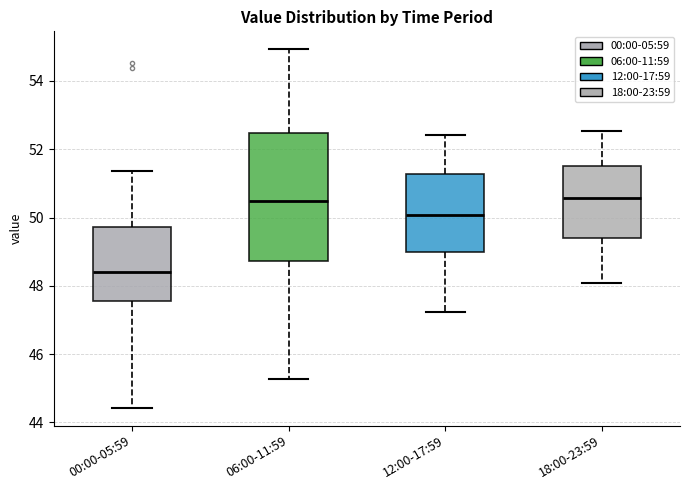

Reading left to right, transcribe this box plot: for each box, give where its median line is, the range the box spans, and where its two whiskers end, as read against the y-axis. The values are not printed on the chart, so give them approximately, as read against the axis.

00:00-05:59: median 48.4, box 47.6 to 49.8, whiskers 44.4 to 51.4
06:00-11:59: median 50.4, box 48.8 to 52.4, whiskers 45.2 to 55.0
12:00-17:59: median 50.0, box 49.0 to 51.2, whiskers 47.2 to 52.4
18:00-23:59: median 50.6, box 49.4 to 51.6, whiskers 48.0 to 52.6